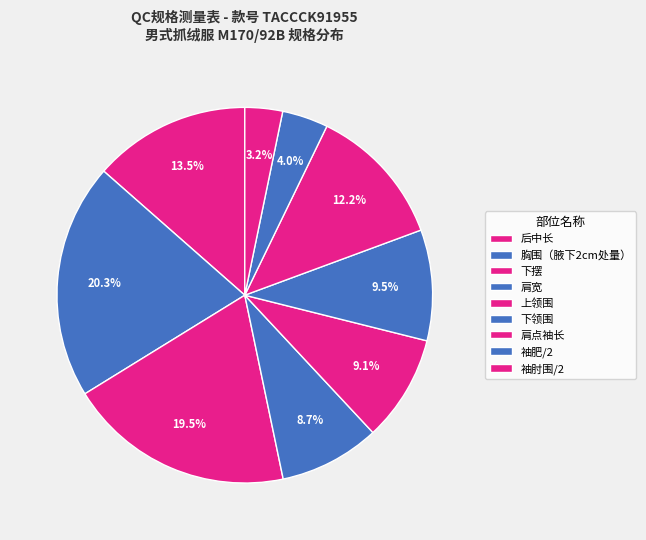

How many segments does this pie chart have?

9